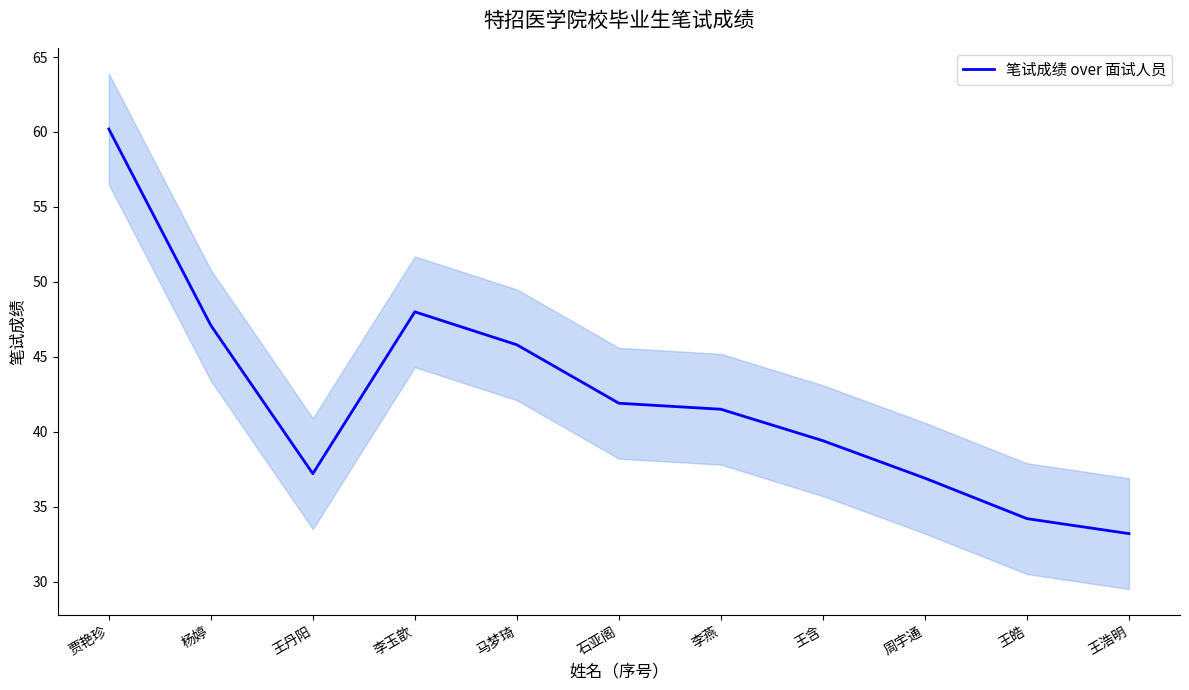

Approximately how many times larger is the value at 贾艳珍 compared to 王浩明?

1.8